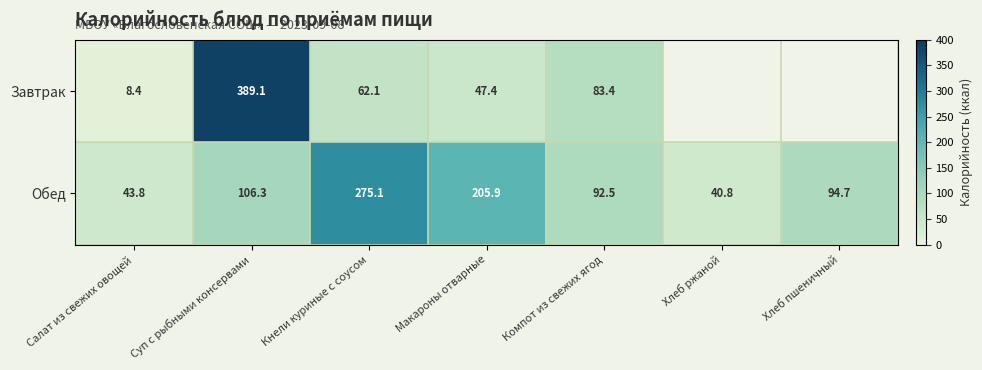

The value of Обед at Суп с рыбными консервами is 106.3. True or false?

True